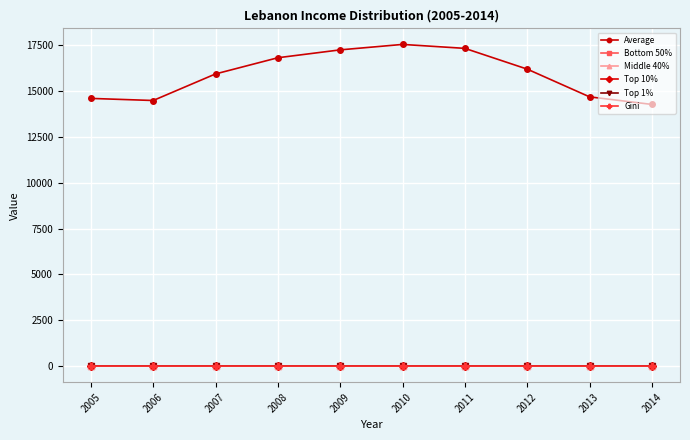

What is the difference between the highest and lowest values at 2006?

14495.3